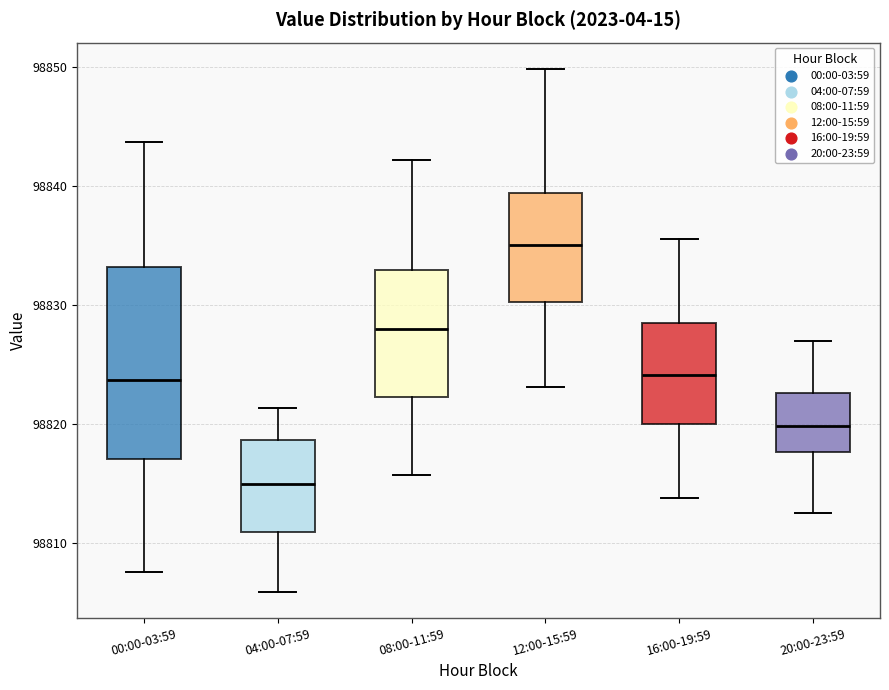

Reading left to right, transcribe this box plot: for each box, give where its median line is, the range the box spans, and where its two whiskers end, as read against the y-axis. The values are not printed on the chart, so give them approximately, as read against the axis.

00:00-03:59: median 98824, box 98817 to 98833, whiskers 98808 to 98844
04:00-07:59: median 98815, box 98811 to 98819, whiskers 98806 to 98821
08:00-11:59: median 98828, box 98822 to 98833, whiskers 98816 to 98842
12:00-15:59: median 98835, box 98830 to 98839, whiskers 98823 to 98850
16:00-19:59: median 98824, box 98820 to 98829, whiskers 98814 to 98836
20:00-23:59: median 98820, box 98818 to 98823, whiskers 98813 to 98827